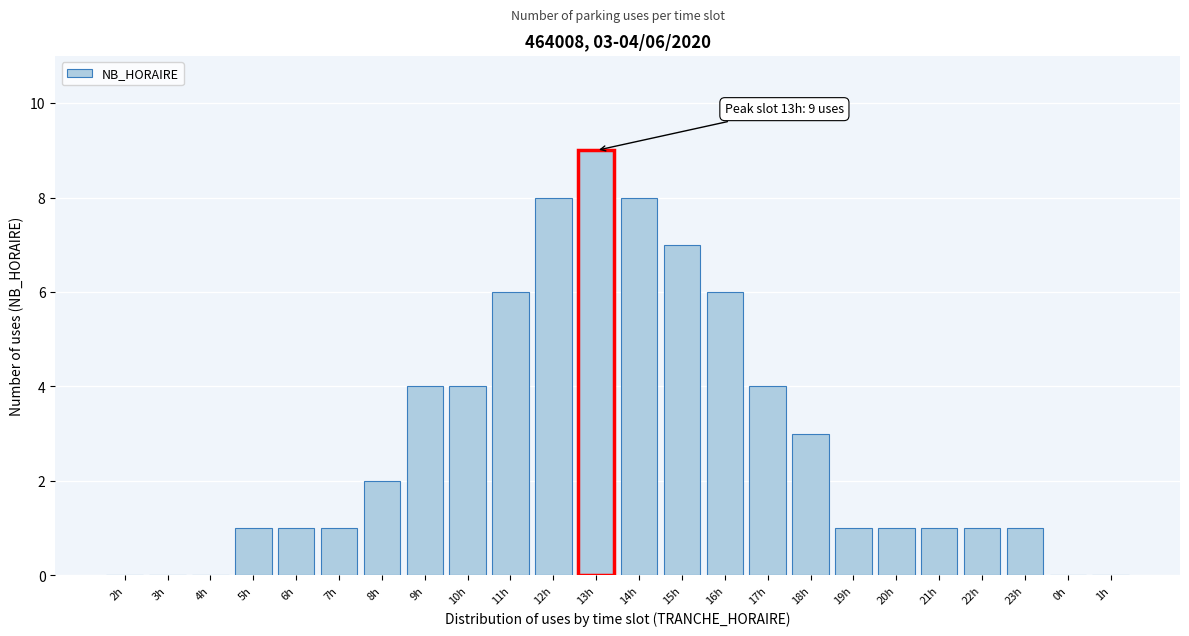

Reading left to right, transcribe all the data shown in this chart.

2h=0	3h=0	4h=0	5h=1	6h=1	7h=1	8h=2	9h=4	10h=4	11h=6	12h=8	13h=9	14h=8	15h=7	16h=6	17h=4	18h=3	19h=1	20h=1	21h=1	22h=1	23h=1	0h=0	1h=0